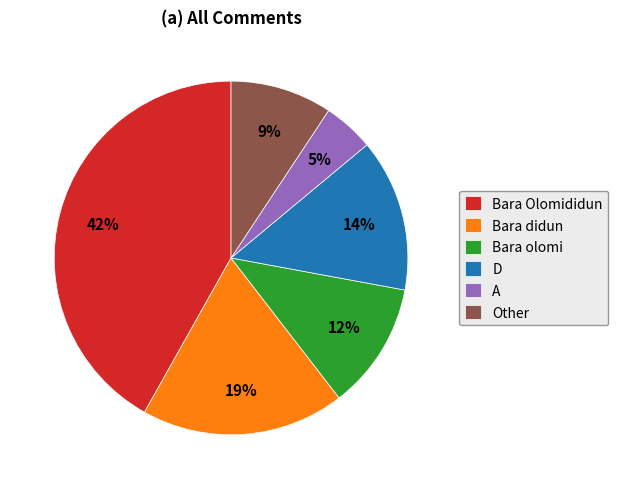

Rank the categories by value from highest to lowest.

Bara Olomididun, Bara didun, D, Bara olomi, Other, A